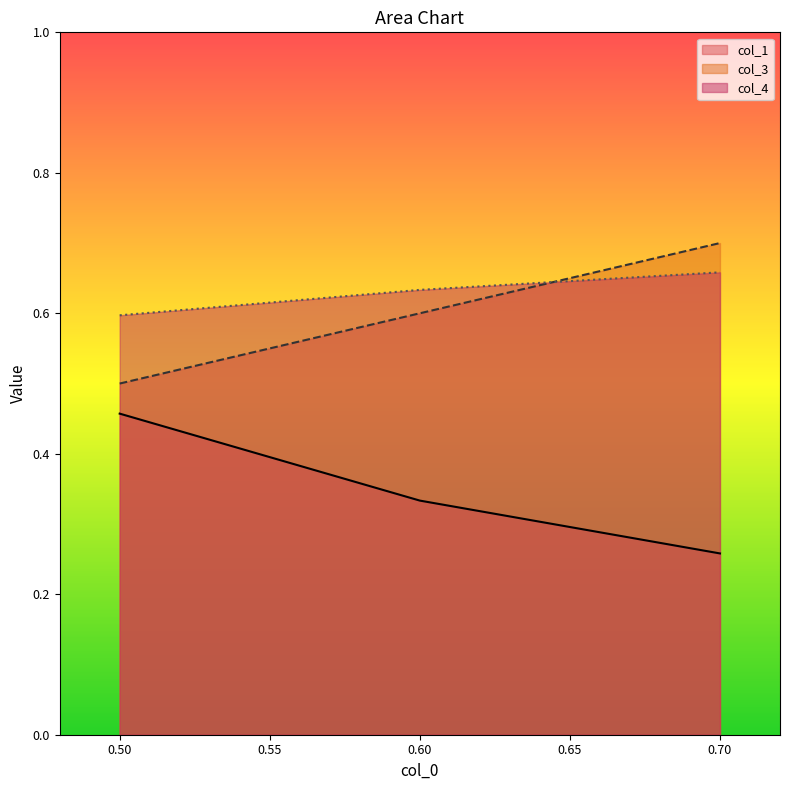

Rank the categories by col_4 value from lowest to highest.

0.50, 0.60, 0.70